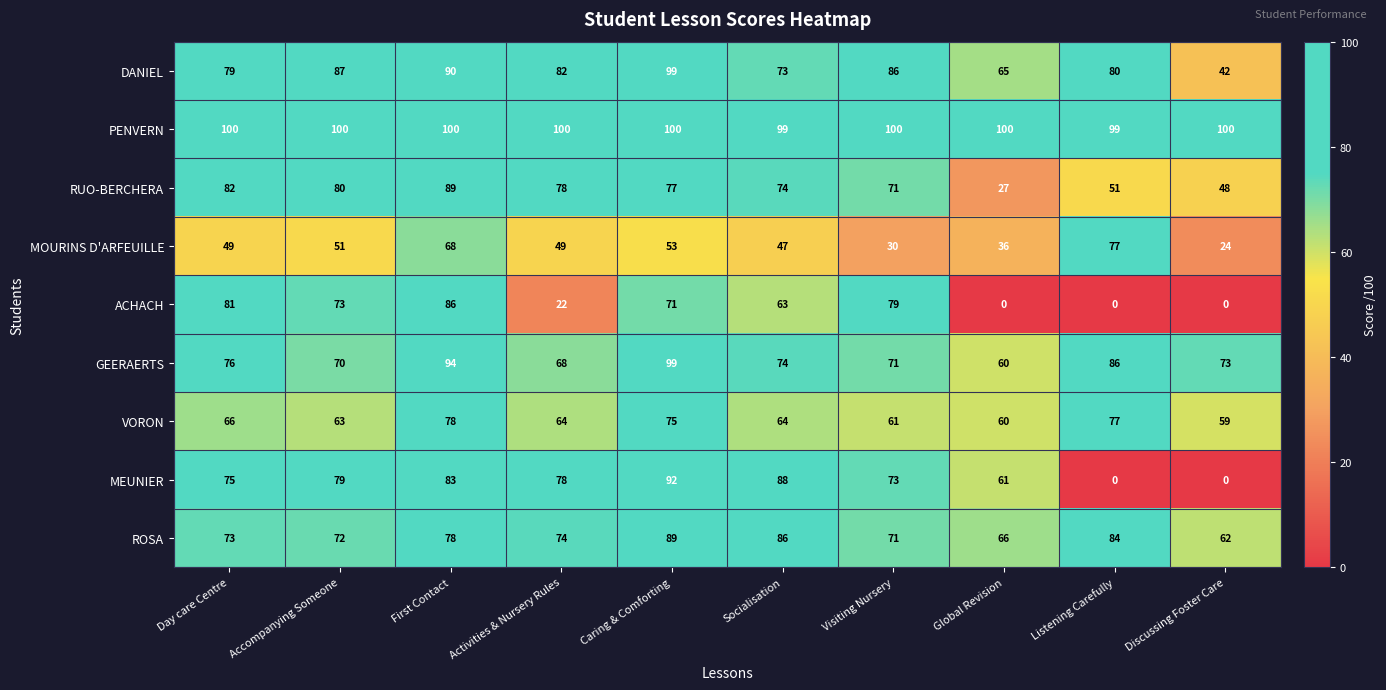

The MOURINS D'ARFEUILLE series shows 36 at Global Revision. True or false?

True